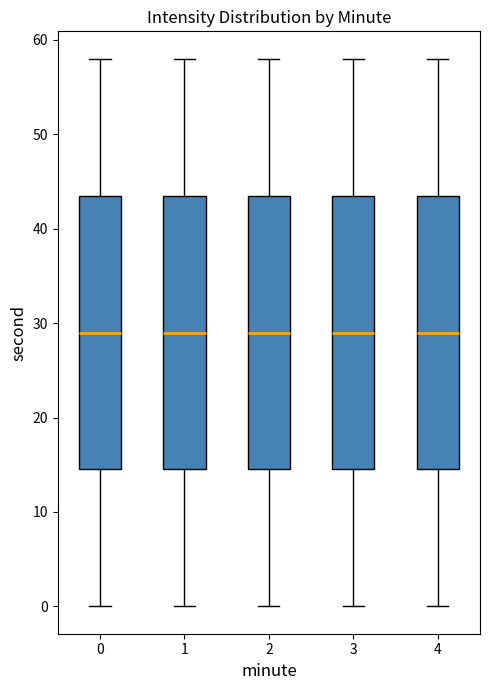

Reading left to right, read every box against the y-axis: the position of its median line, the range the box covers, and the ends of its whiskers. The values are not printed on the chart, so give them approximately, as read against the axis.

0: median 29, box 15 to 44, whiskers 0 to 58
1: median 29, box 15 to 44, whiskers 0 to 58
2: median 29, box 15 to 44, whiskers 0 to 58
3: median 29, box 15 to 44, whiskers 0 to 58
4: median 29, box 15 to 44, whiskers 0 to 58